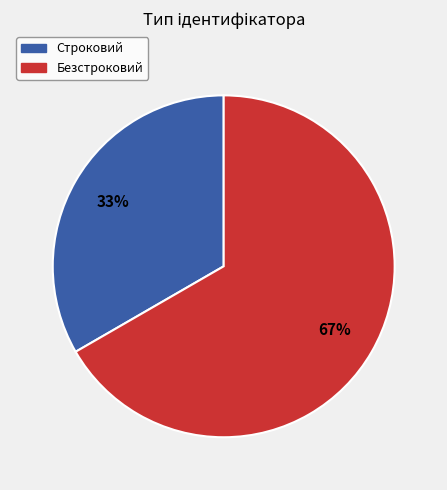

Between Строковий and Безстроковий, which is larger?

Безстроковий